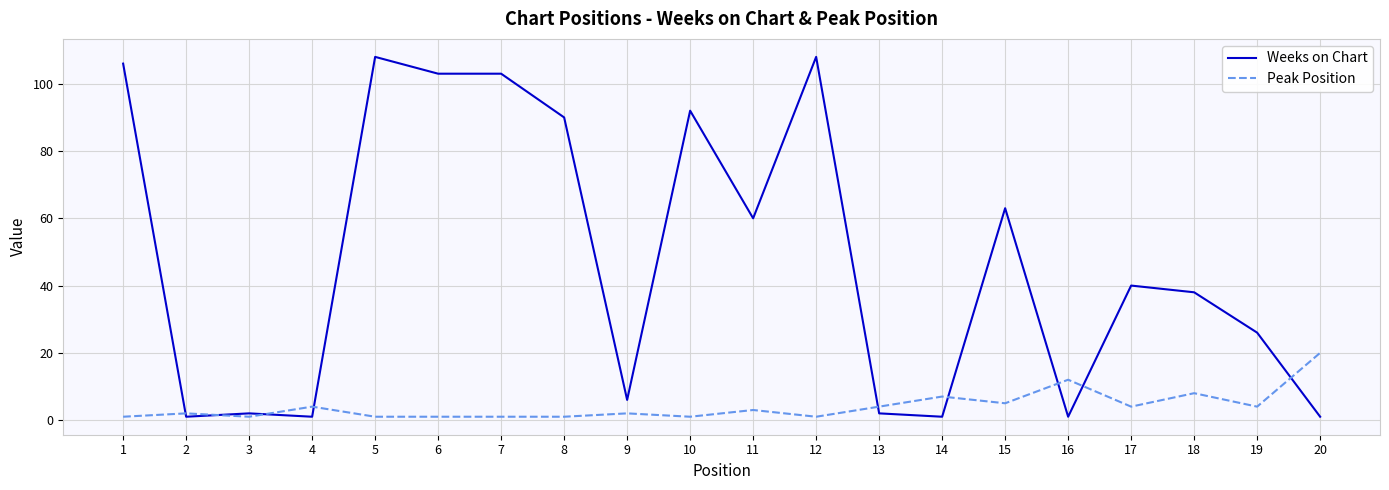

How many values in the Peak Position series are below 3?

10